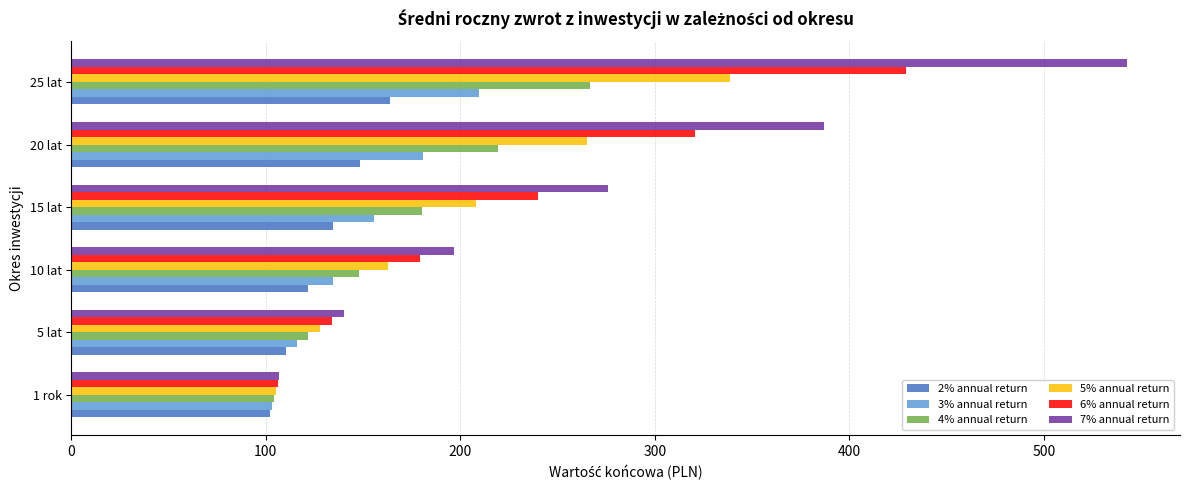

The 7% annual return series shows 237.1 at 20 lat. True or false?

False